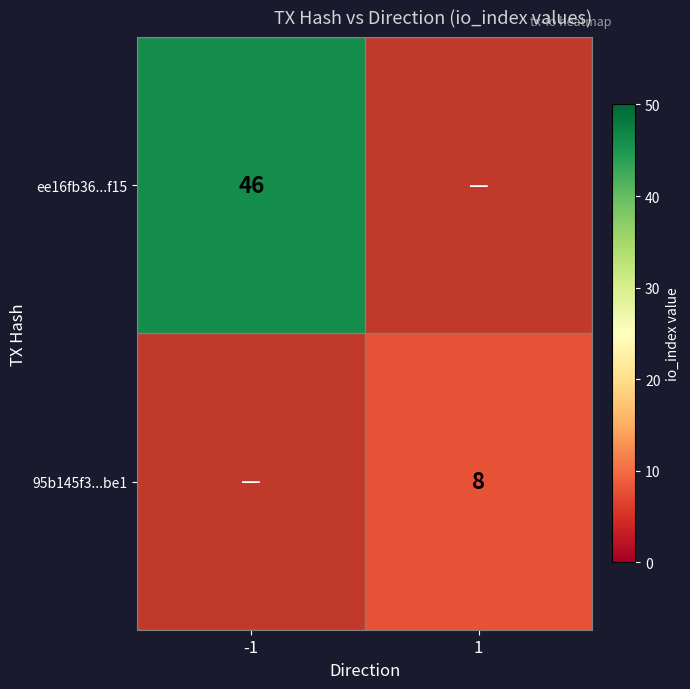

Is it true that ee16fb36...f15 equals 75 at -1?

False